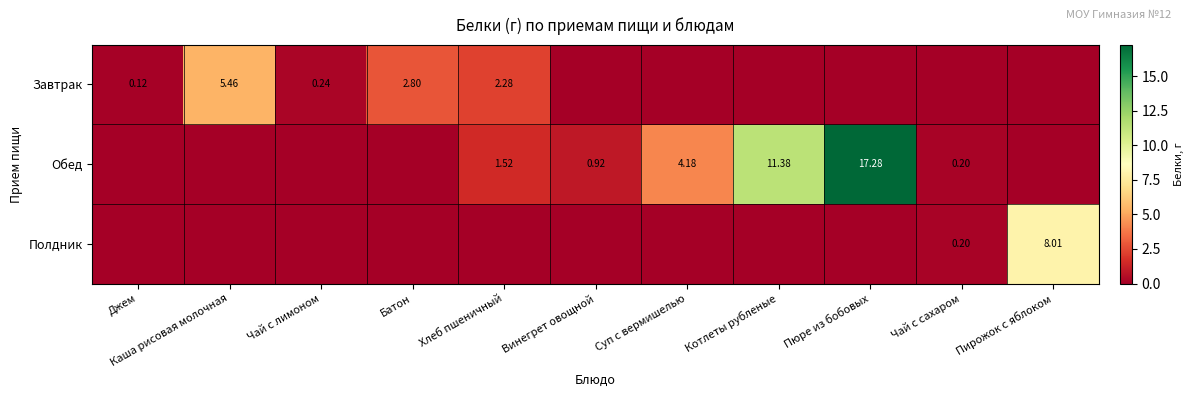

What is the difference between the highest and lowest values at Чай с сахаром?

0.2